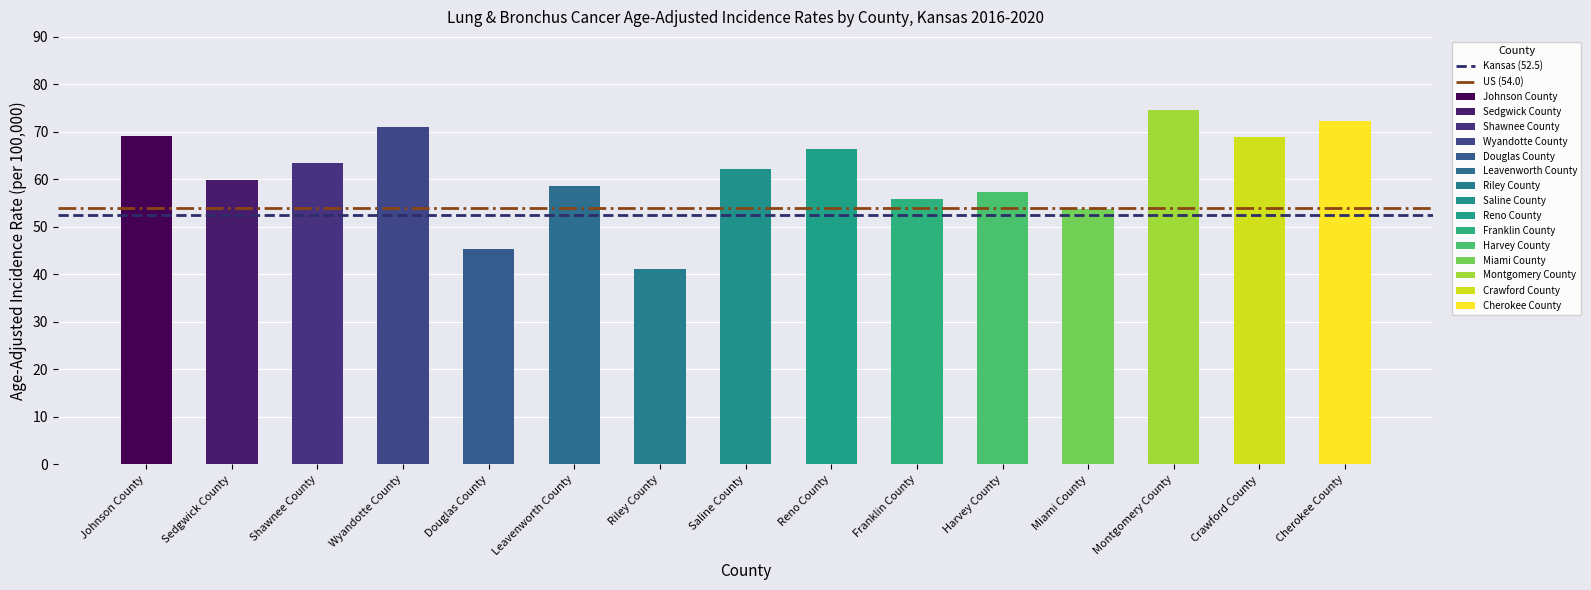

What is the sum of the Kansas (52.5) values at Johnson County and Sedgwick County?

105.0